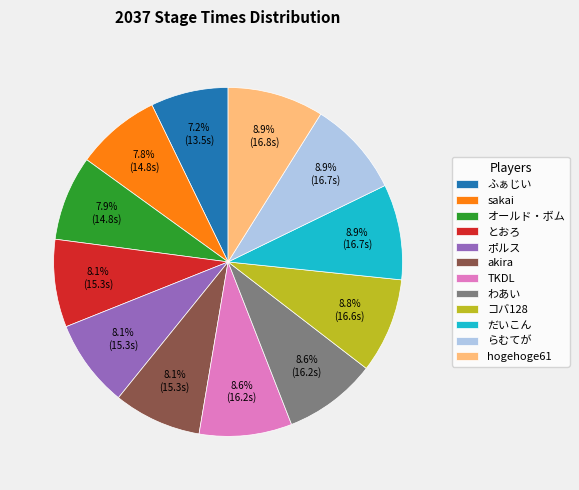

The らむてが slice represents 9% of the pie. True or false?

True